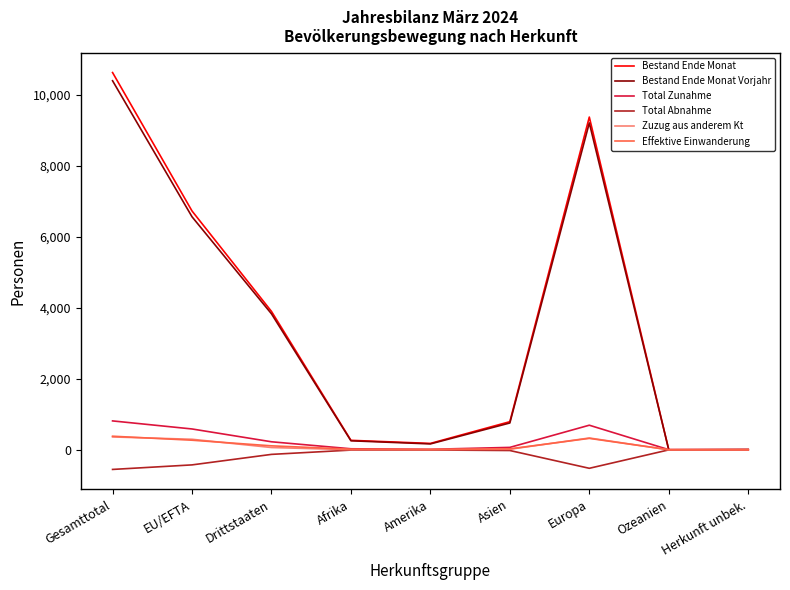

Which series has the widest spread of values?

Bestand Ende Monat